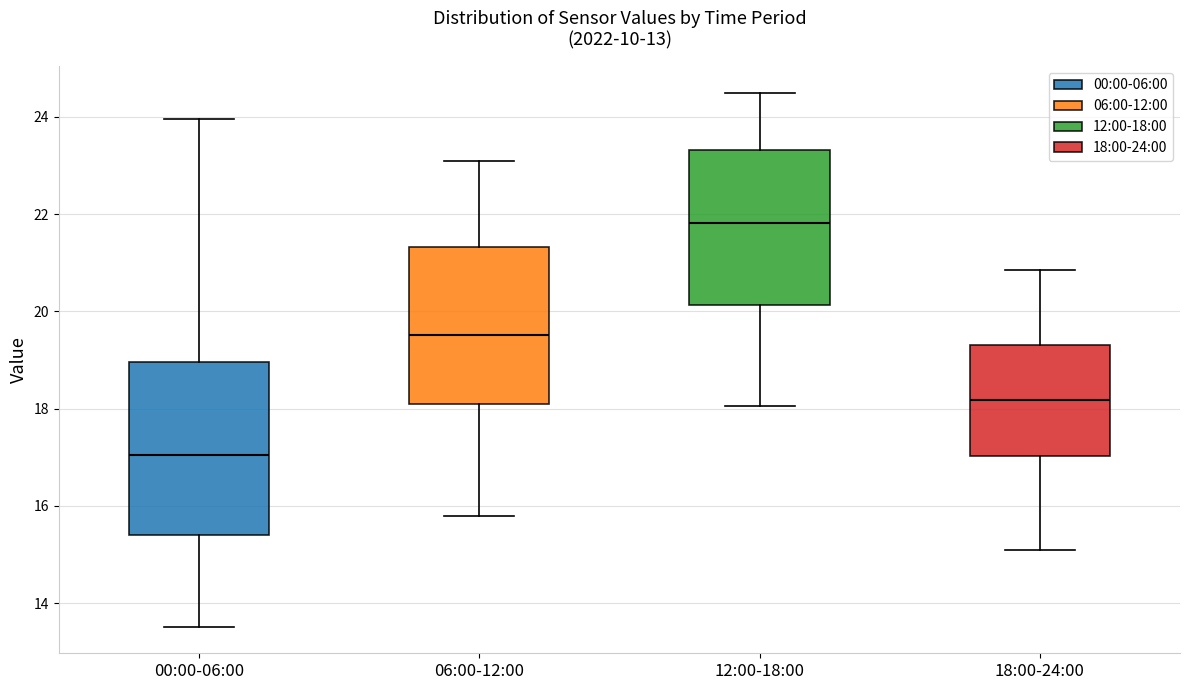

Comparing the boxes themselves (not the whiskers), which one is the tallest?

00:00-06:00